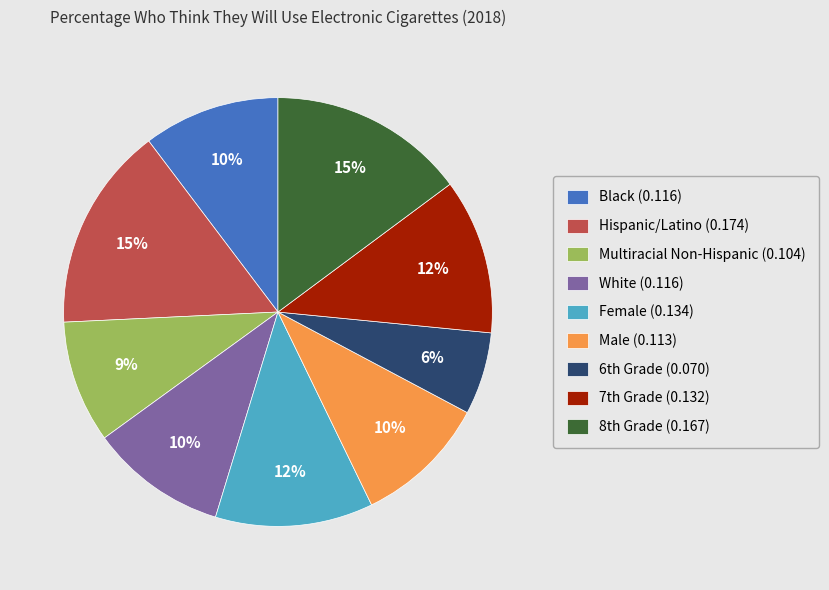

Is it true that Hispanic/Latino is 15% of the pie?

True